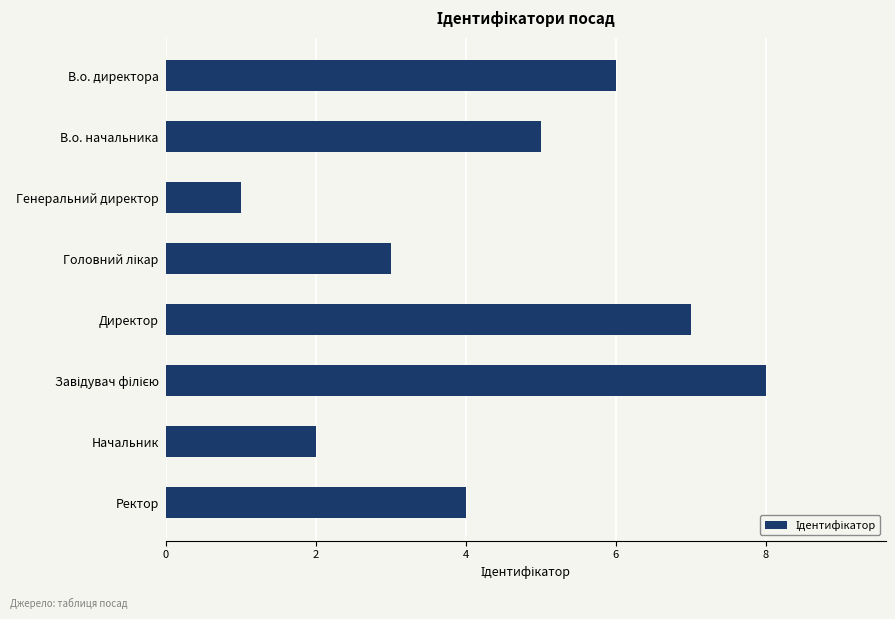

What is the difference between the maximum and minimum values?

7